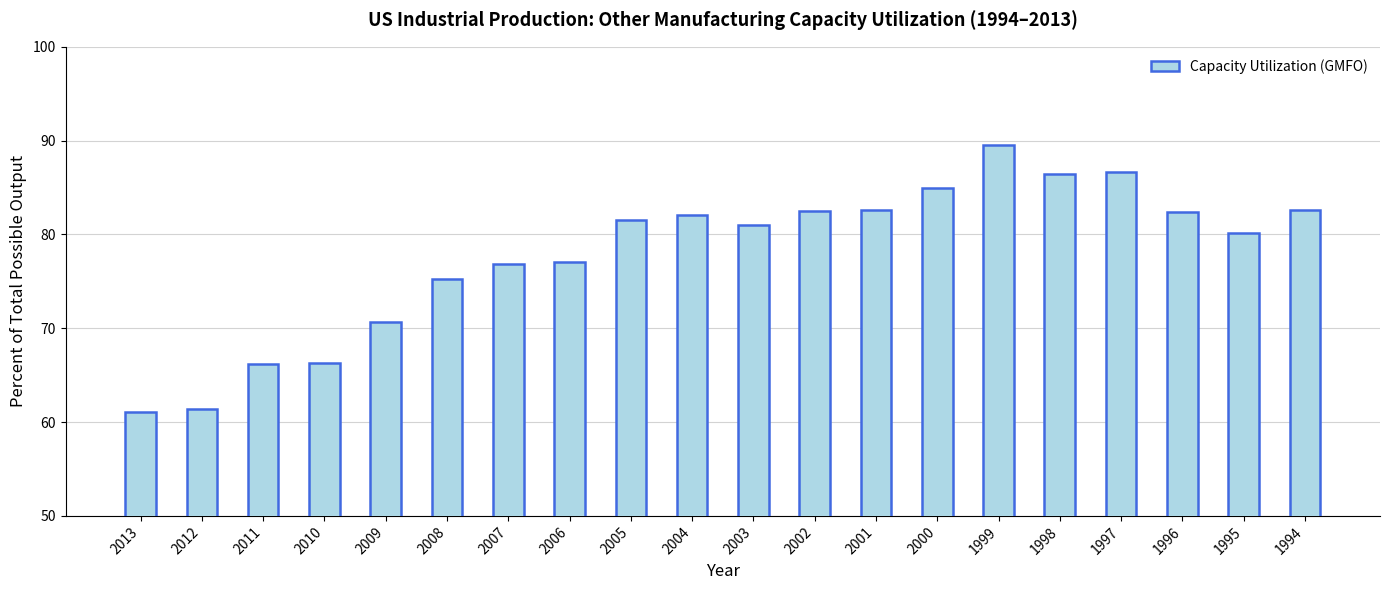

What is the difference between the maximum and minimum values?

28.4